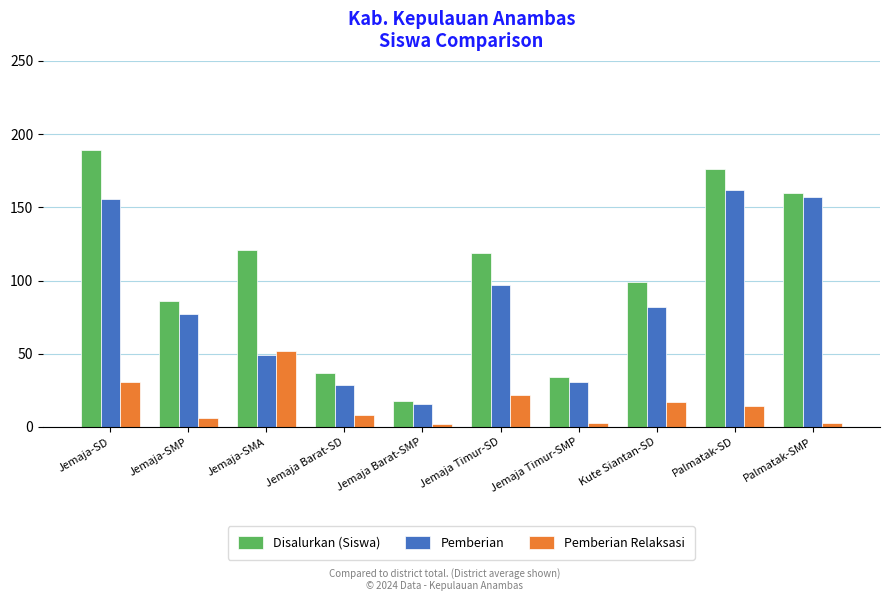

What is the difference between the maximum and minimum values in the Disalurkan (Siswa) series?

171